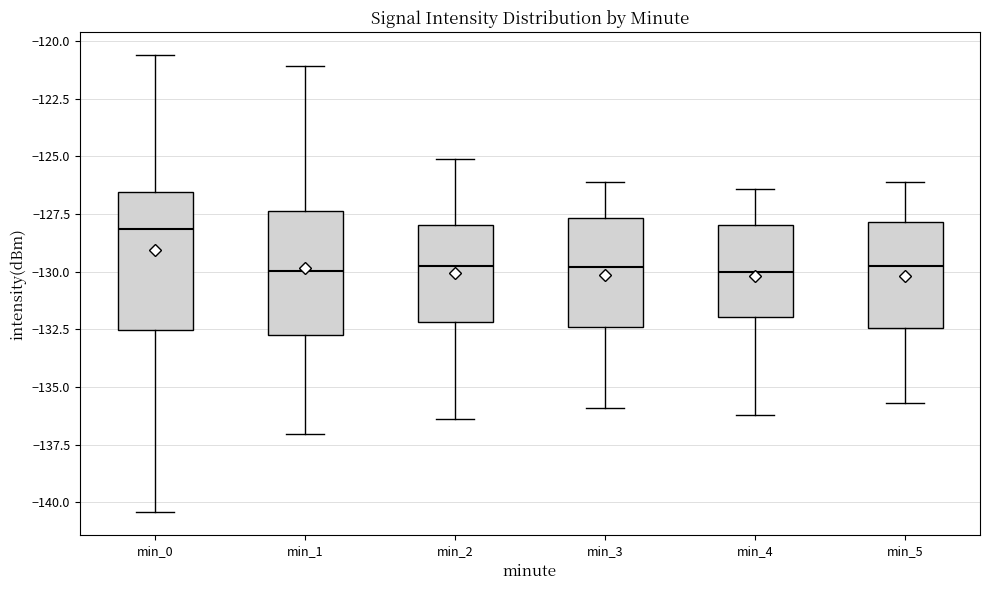

Reading left to right, read every box against the y-axis: the position of its median line, the range the box covers, and the ends of its whiskers. The values are not printed on the chart, so give them approximately, as read against the axis.

min_0: median -128.0, box -132.5 to -126.5, whiskers -140.5 to -120.5
min_1: median -130.0, box -132.5 to -127.5, whiskers -137.0 to -121.0
min_2: median -129.5, box -132.0 to -128.0, whiskers -136.5 to -125.0
min_3: median -130.0, box -132.5 to -127.5, whiskers -136.0 to -126.0
min_4: median -130.0, box -132.0 to -128.0, whiskers -136.0 to -126.5
min_5: median -129.5, box -132.5 to -128.0, whiskers -135.5 to -126.0